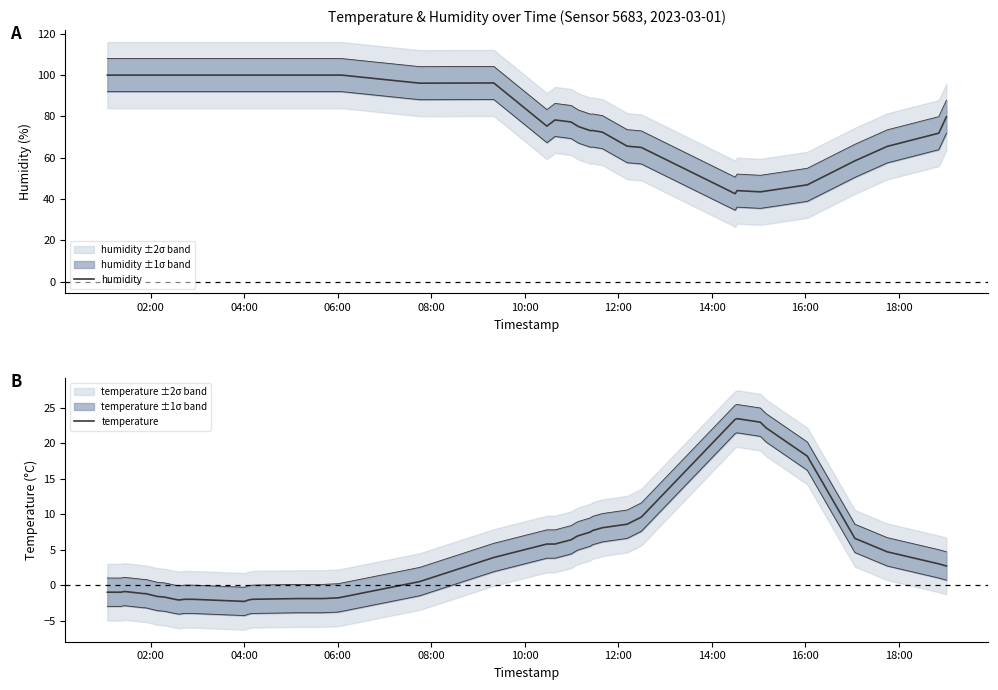

What is the difference between the maximum and second lowest values in the humidity series?

56.5